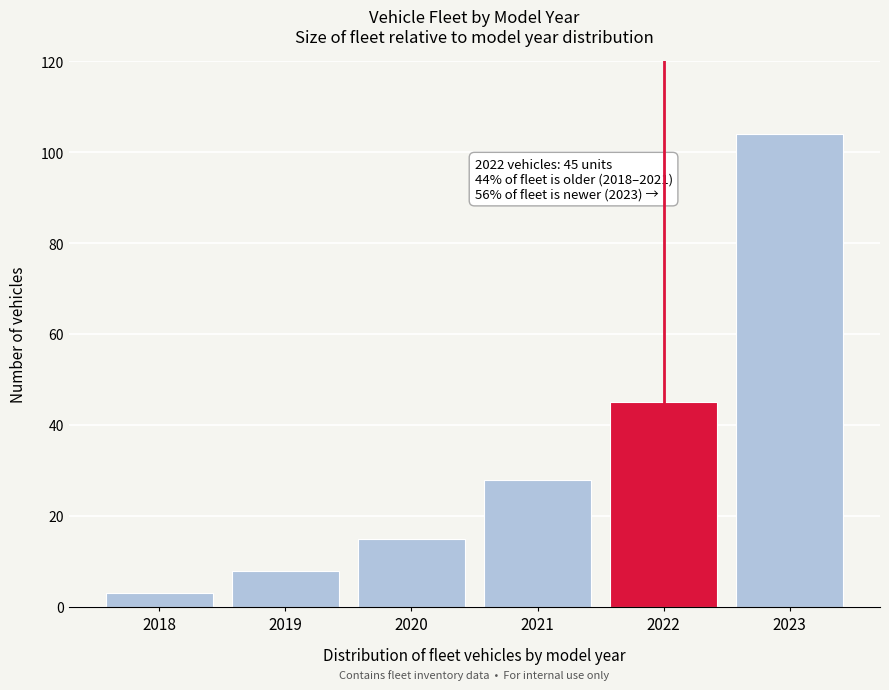

Reading left to right, what are all the values shown in this chart?

2018=3	2019=8	2020=15	2021=28	2022=45	2023=104